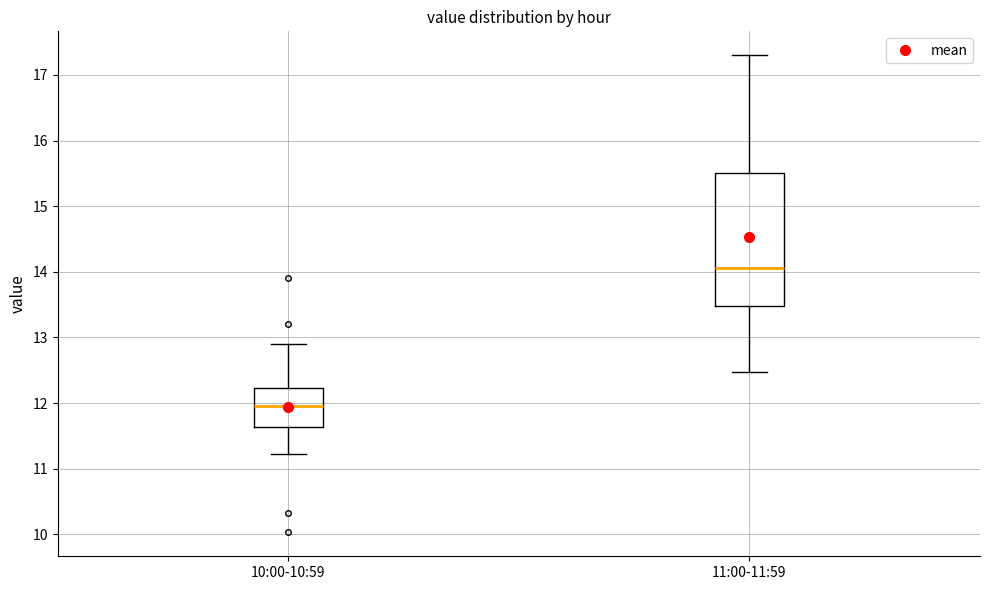

Which box has the highest median line?

11:00-11:59